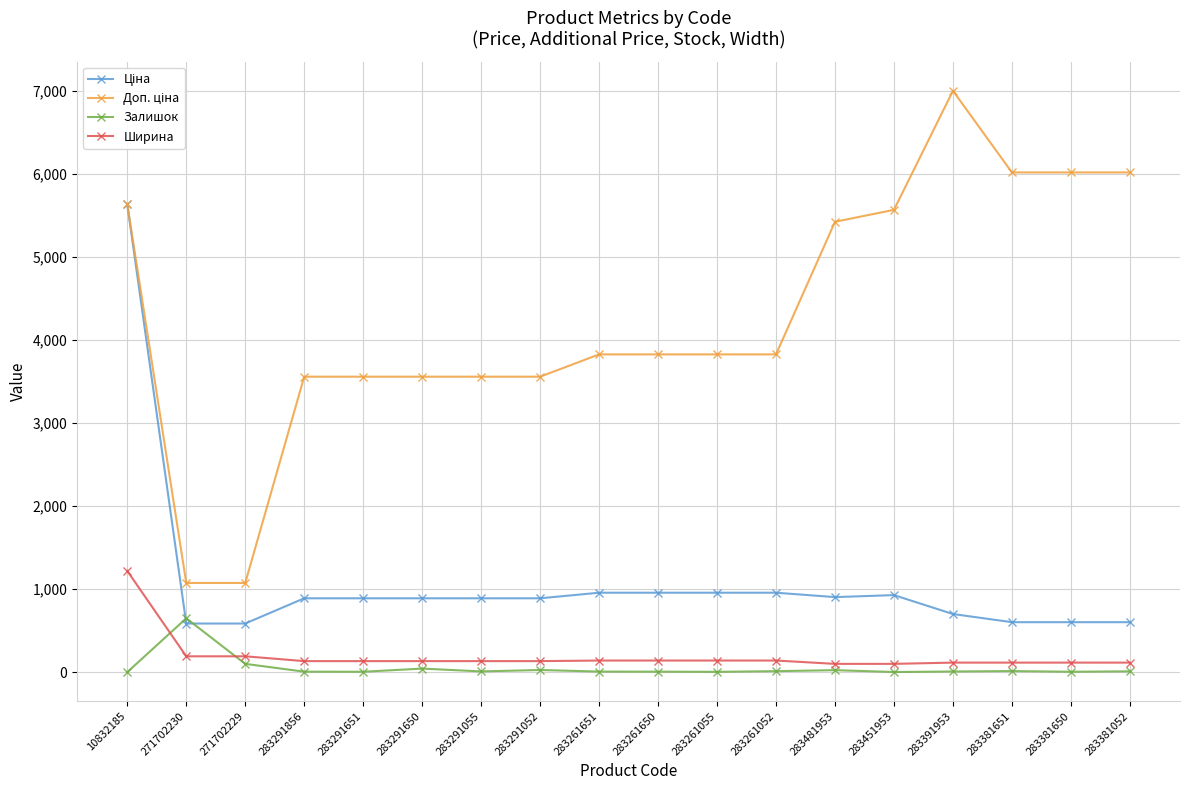

Does the chart display data point markers on the line(s)?

Yes